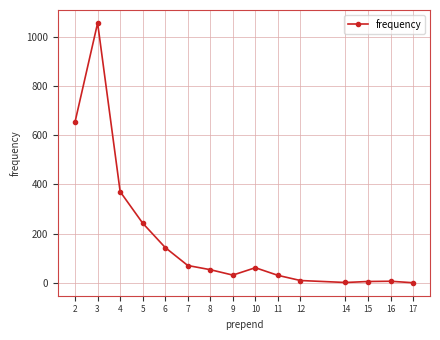

At which label is the value closest to 528?

2